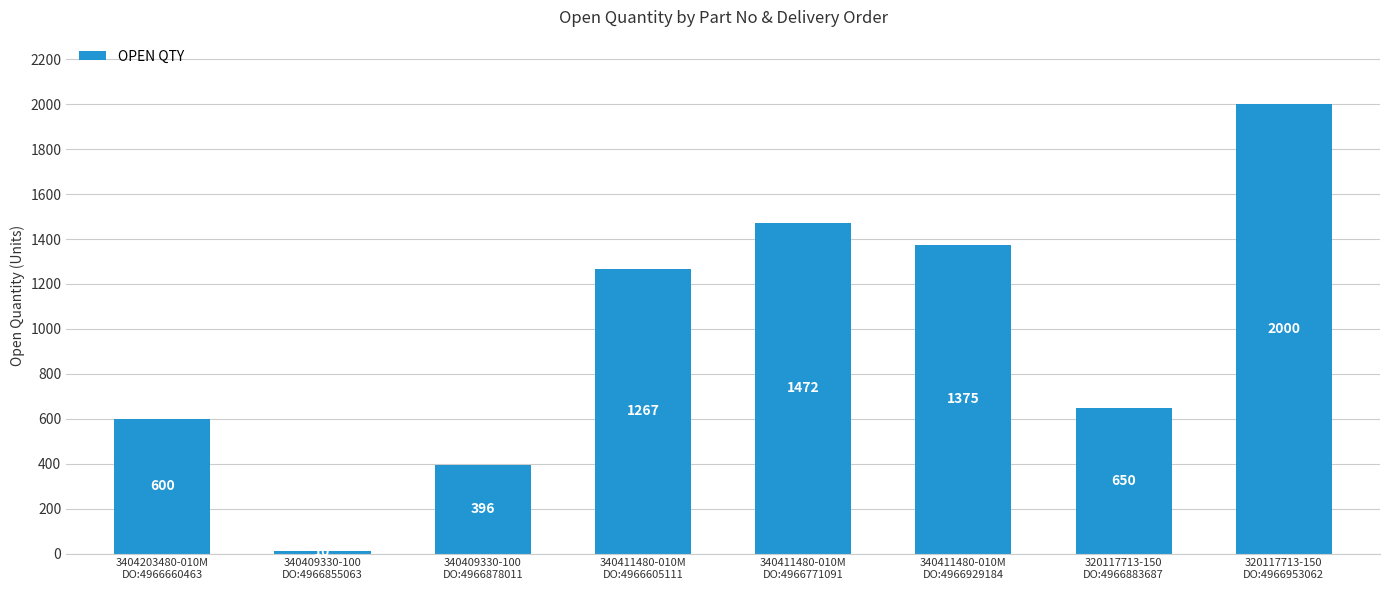

What position from the left is 340411480-010M
DO:4966605111?

4